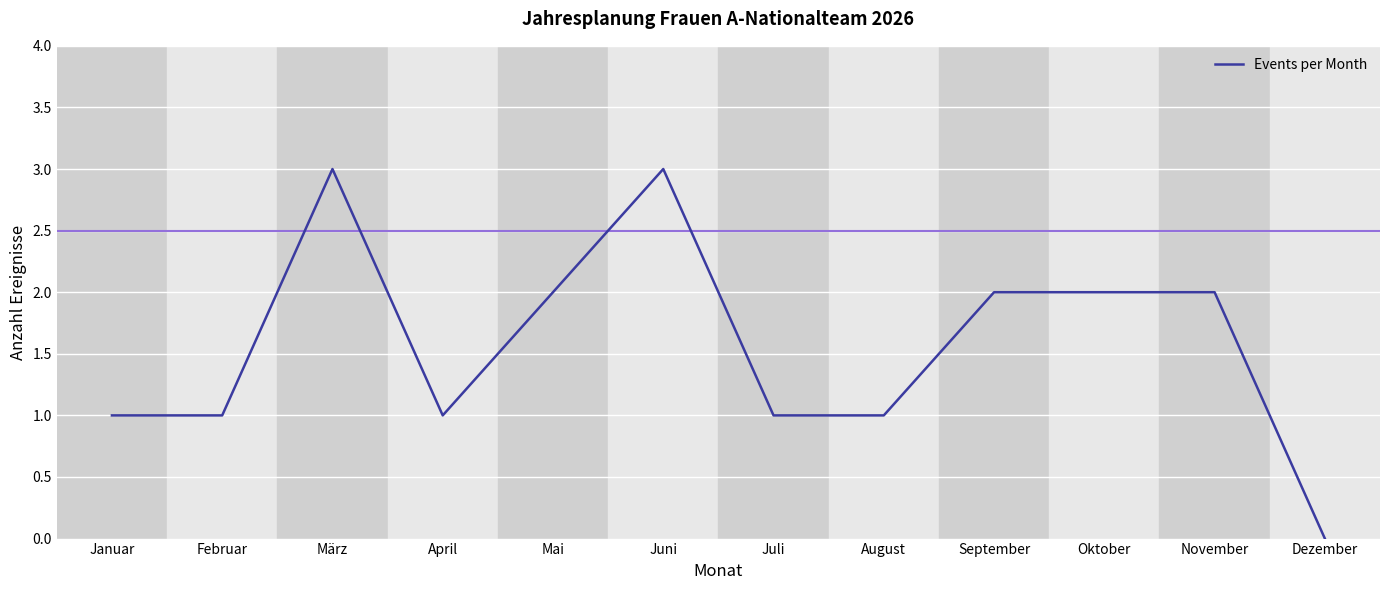

What is the sum of all values?

19